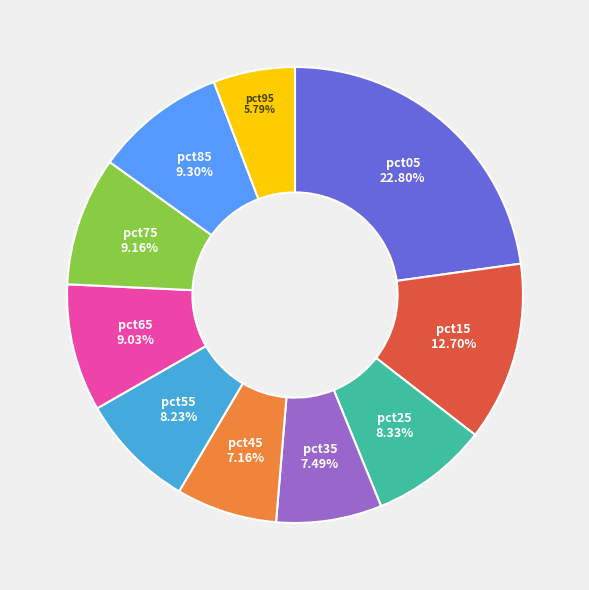

Which has a higher value, pct95 or pct65?

pct65